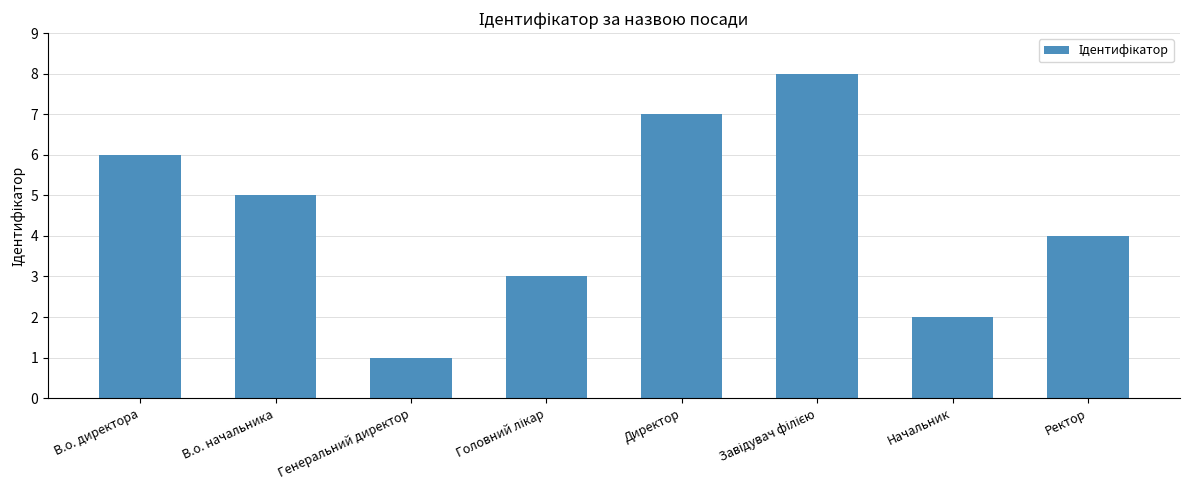

What is the approximate value at Начальник?

2